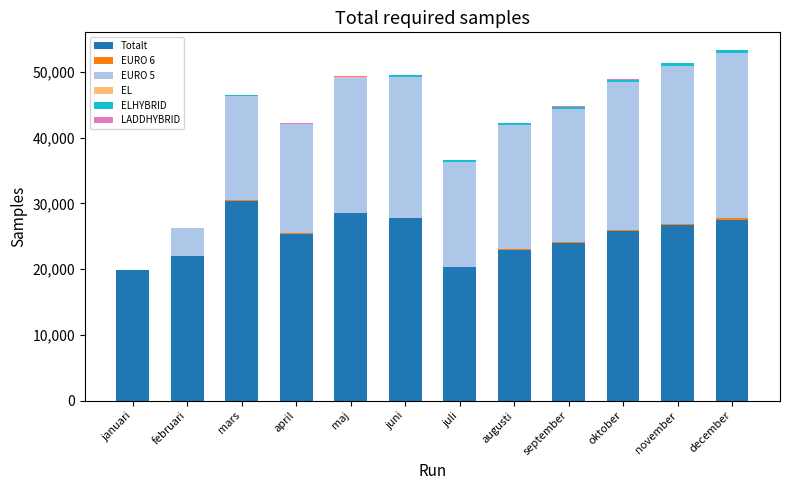

Which category has the highest value in the Totalt series?

mars